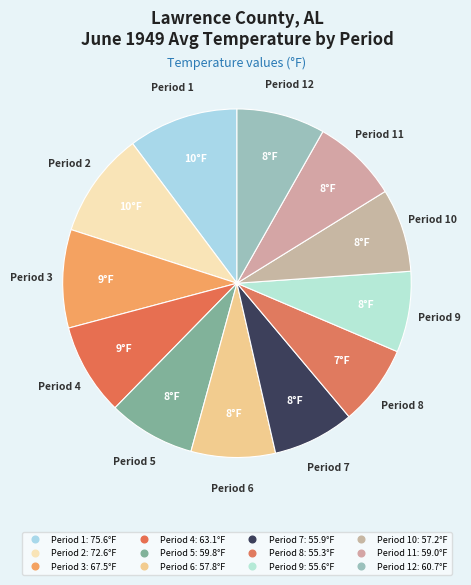

Is there a majority slice in this chart?

No